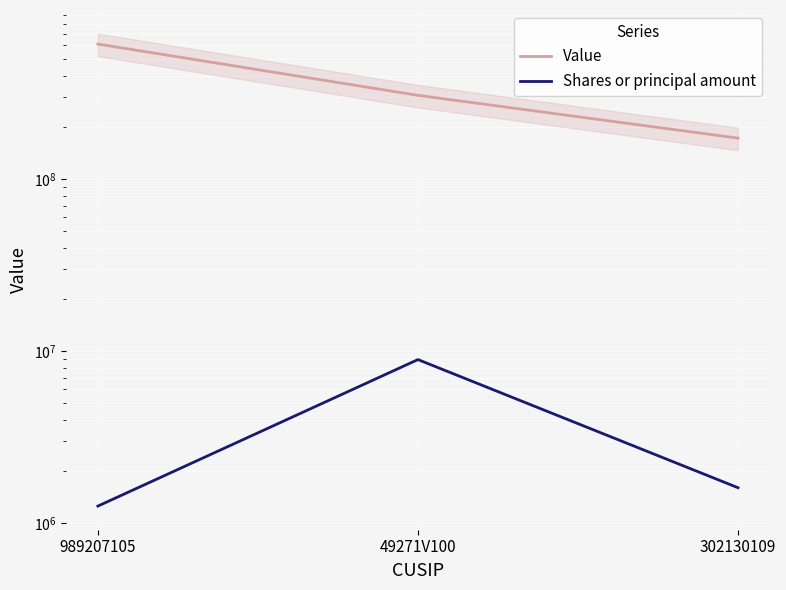

What is the label of the 2nd point from the left?

49271V100